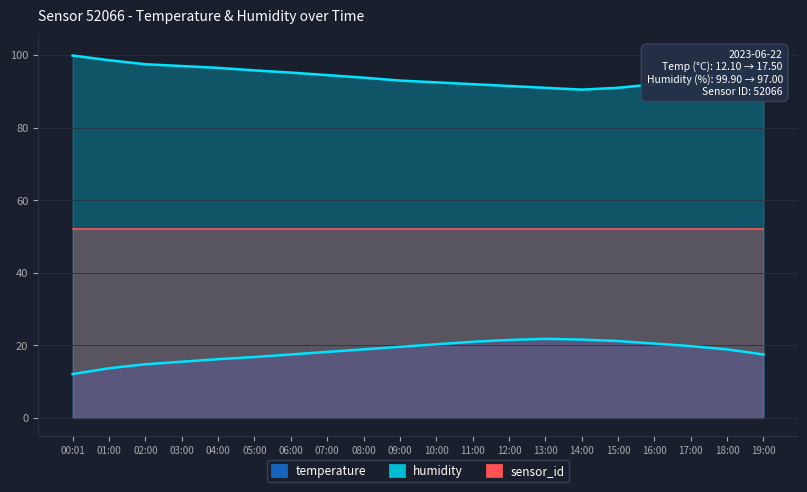

True or false: humidity and temperature intersect in this chart.

False